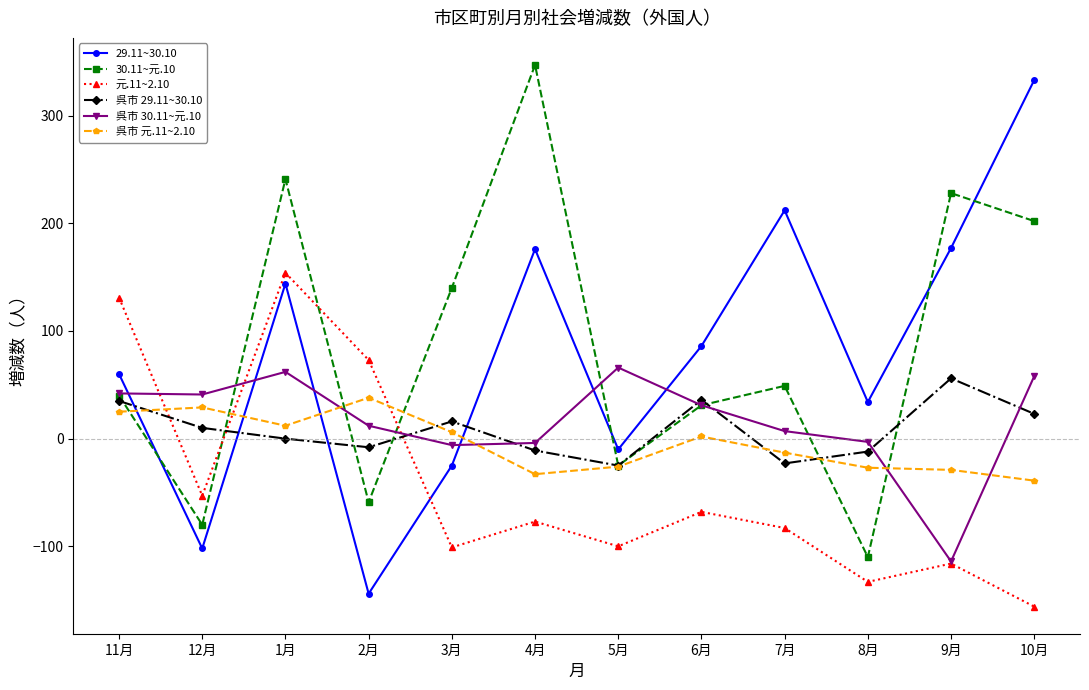

How many interior local peaks does the 呉市 30.11~元.10 series have?

2